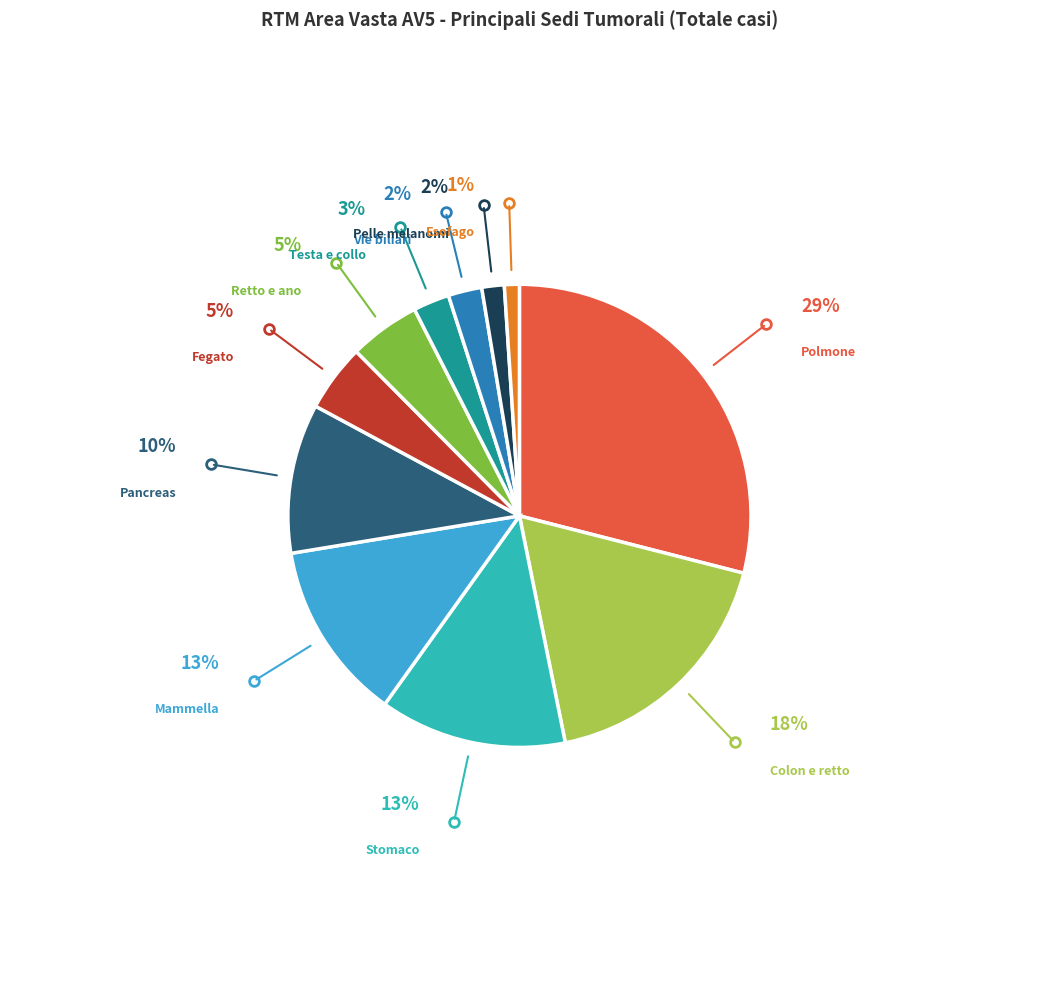

Approximately how many times larger is the value at Vie biliari compared to Polmone?

0.1